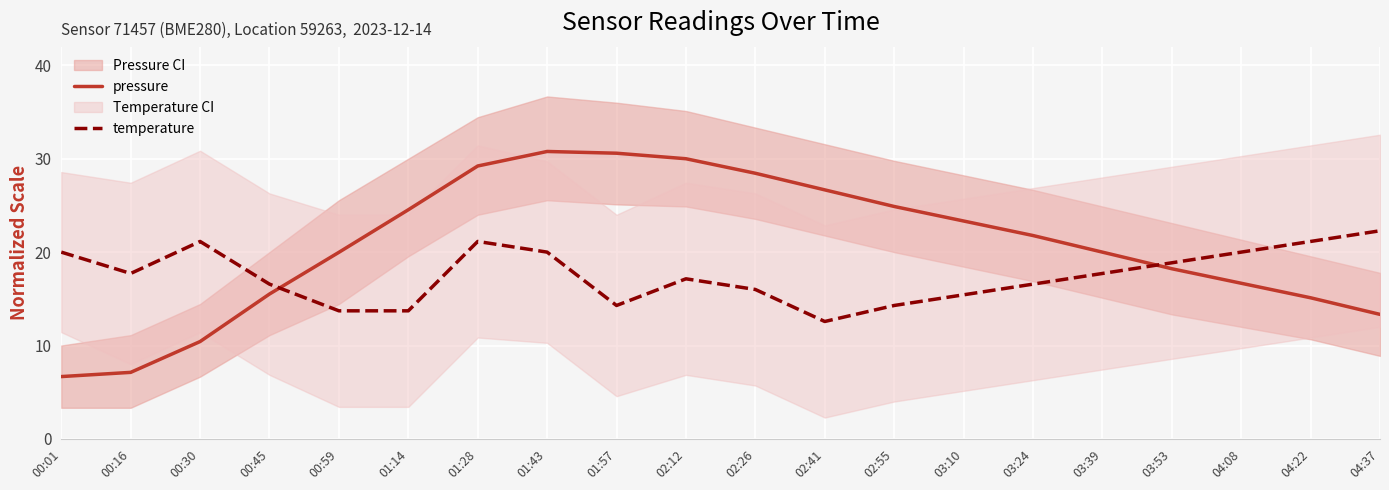

Is the value of temperature at 01:57 greater than the value of pressure at 03:24?

No